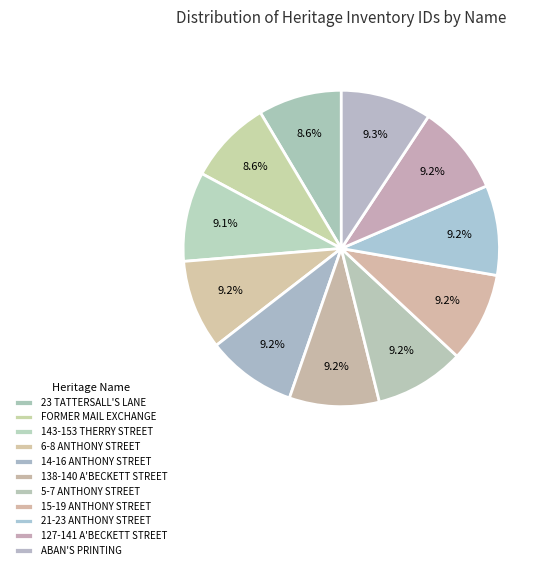

Is 138-140 A'BECKETT STREET the majority of the pie?

No